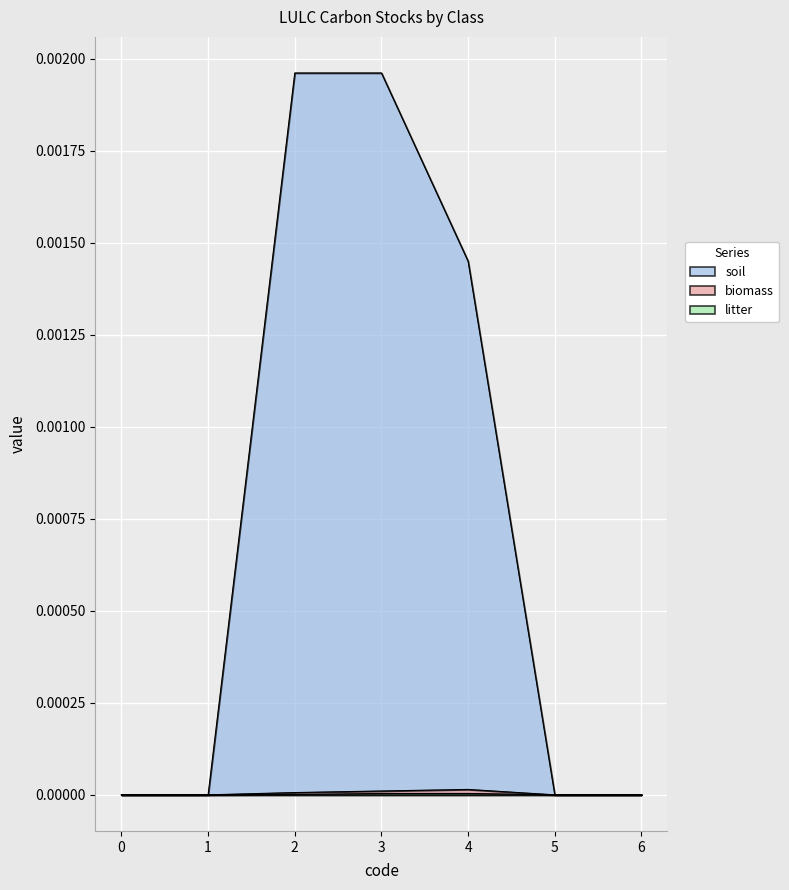

How many values in litter are above zero?

3